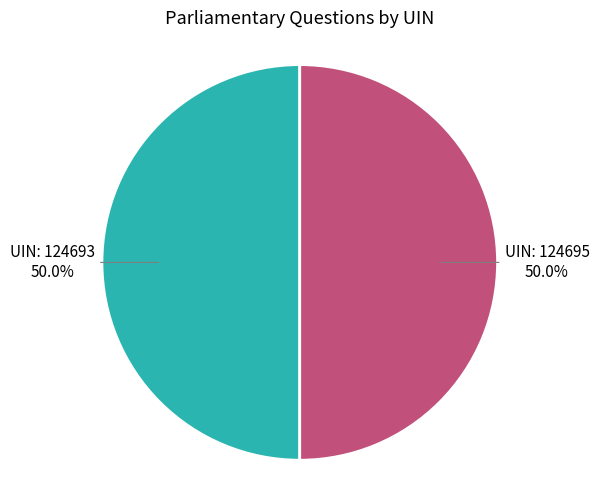

What is the ratio of the value at UIN: 124695 to the value at UIN: 124693?

1.0